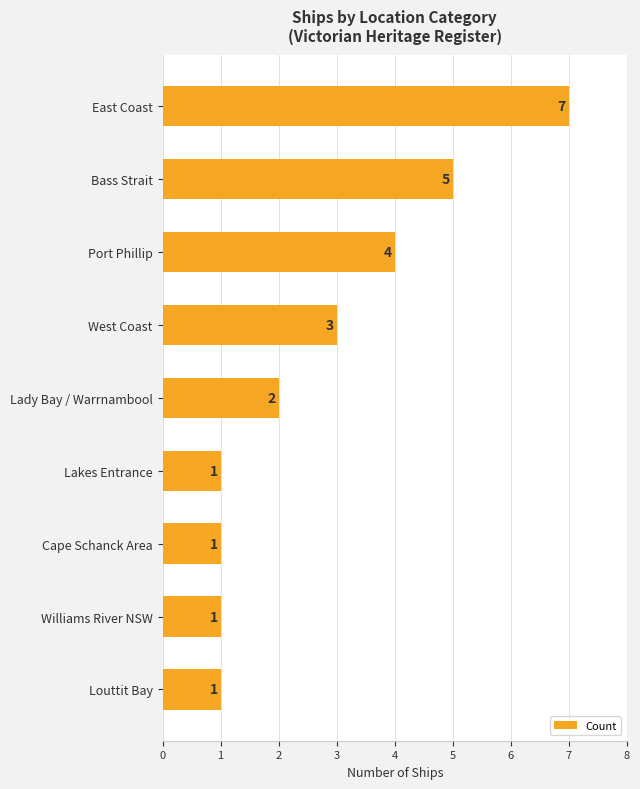

How many values are between 1 and 4?

7